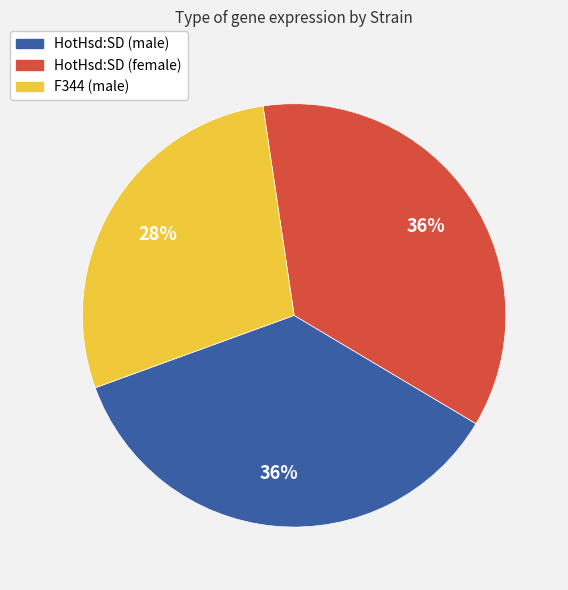

Approximately how many times larger is the value at HotHsd:SD (male) compared to HotHsd:SD (female)?

1.0